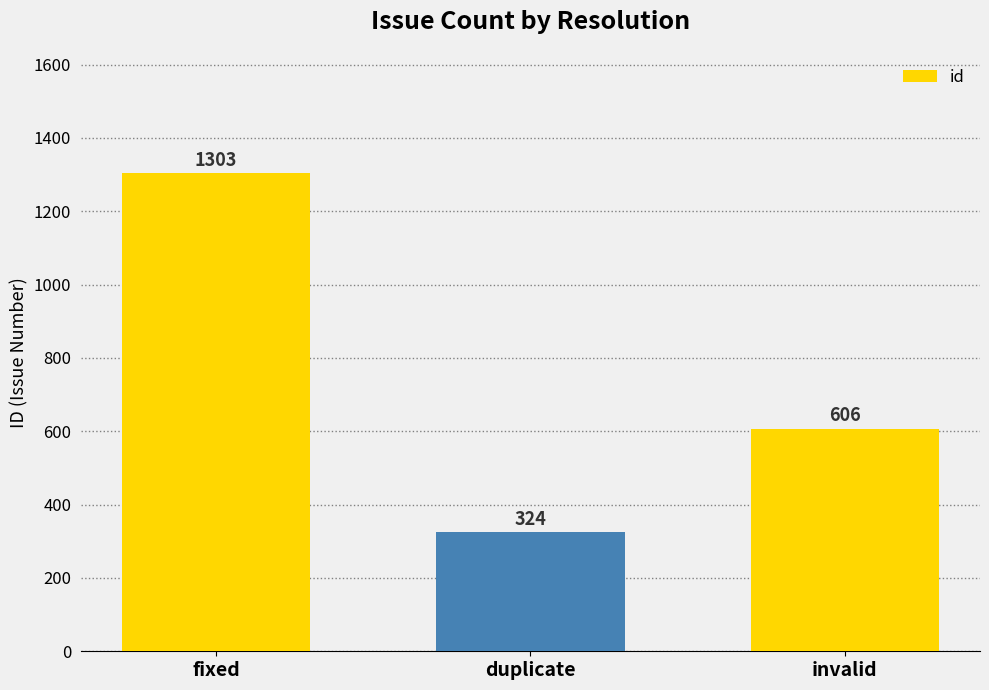

How many values are between 324 and 1303?

3